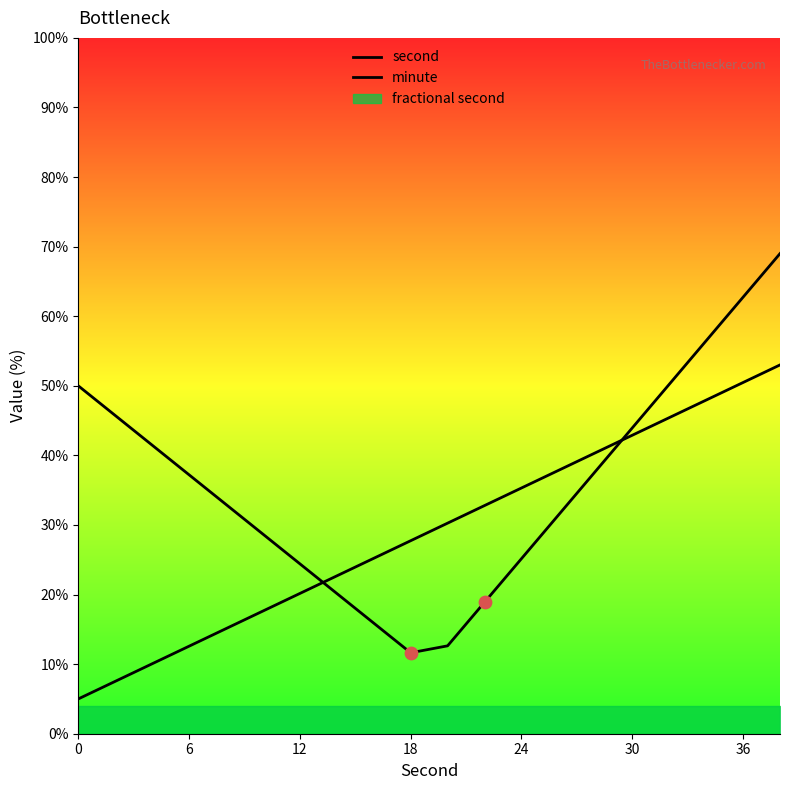

Is the value of minute at 18 greater than the value of second at 6?

No